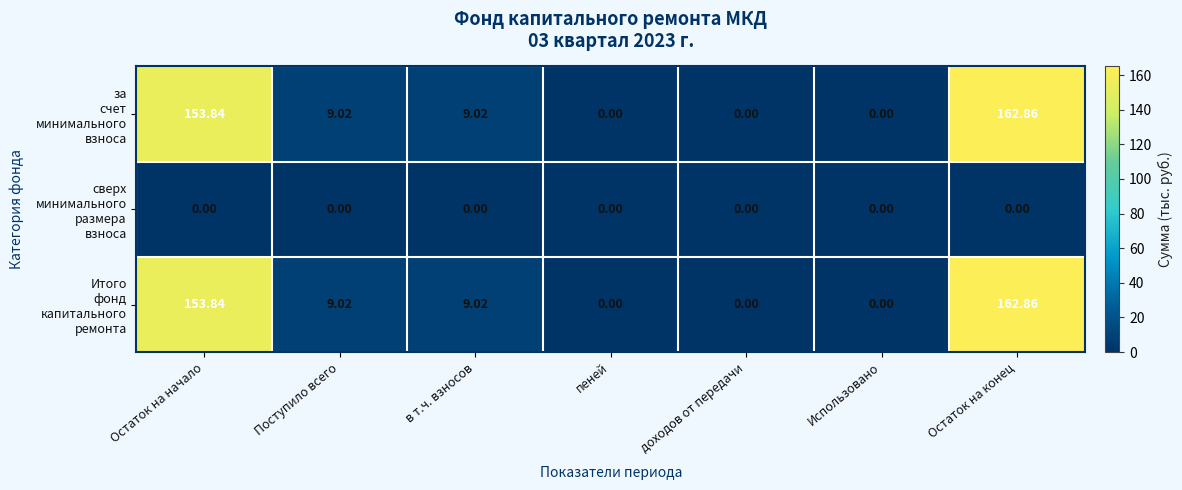

At which category is the sum across all series the highest?

Остаток на конец